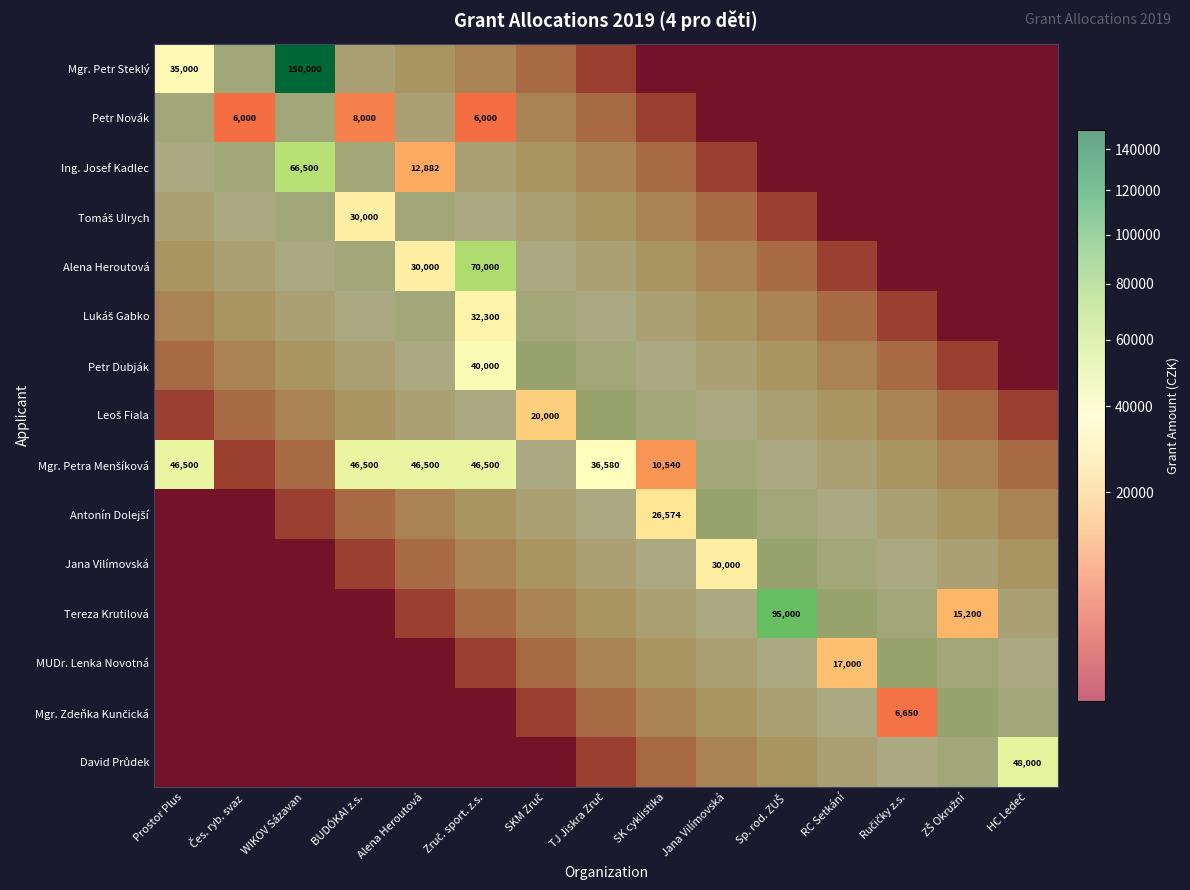

The Petr Novák series shows 44198.2 at Alena Heroutová. True or false?

False